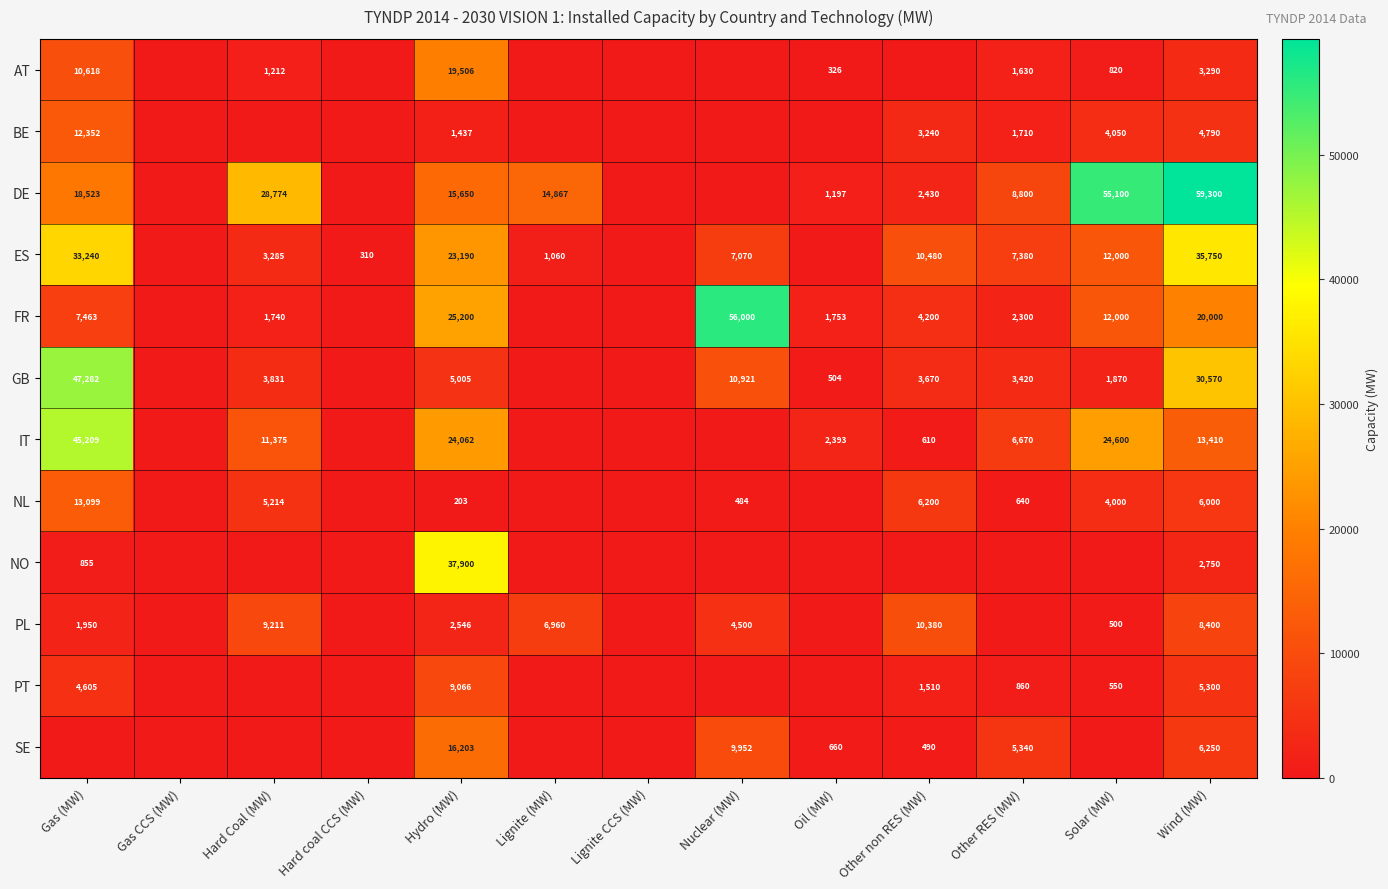

Is it true that NL equals 6935 at Hard Coal (MW)?

False